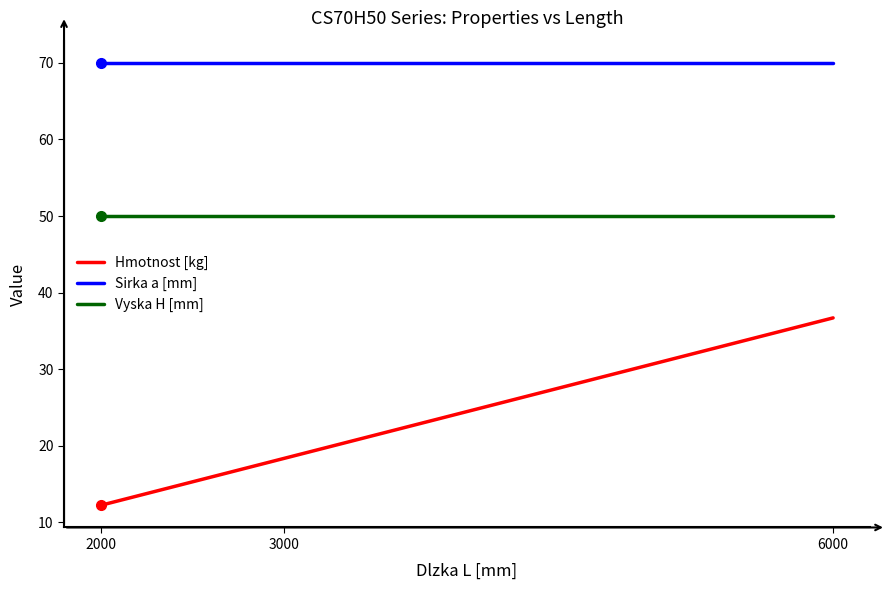

How many distinct data groups are displayed?

3